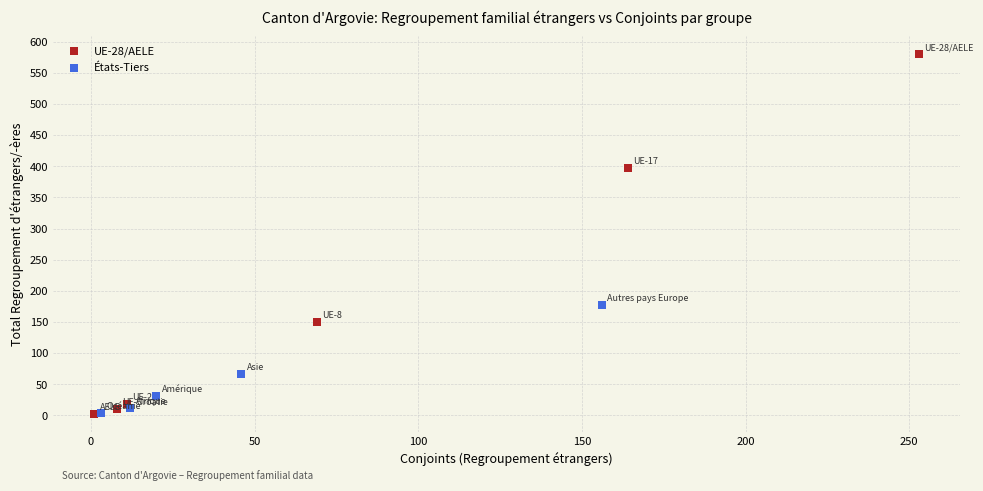

Which series has the widest spread of Y values?

UE-28/AELE